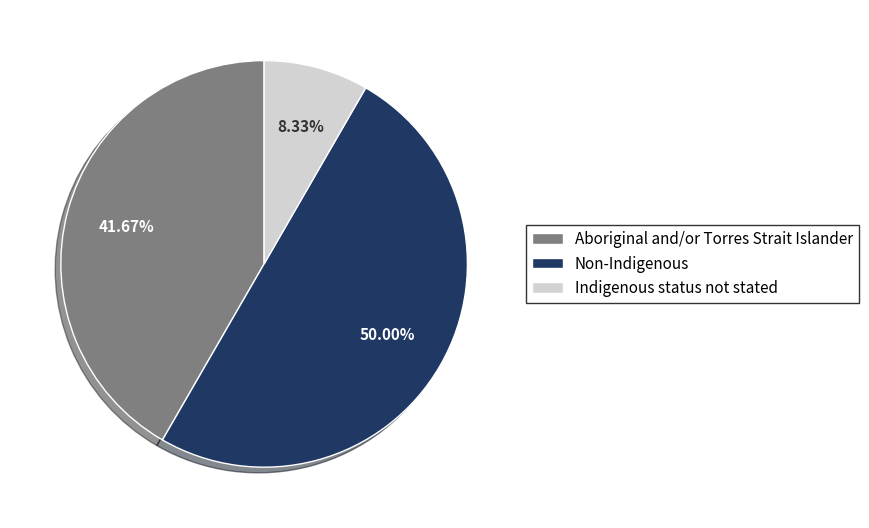

Does Aboriginal and/or Torres Strait Islander represent more than half of the total?

No